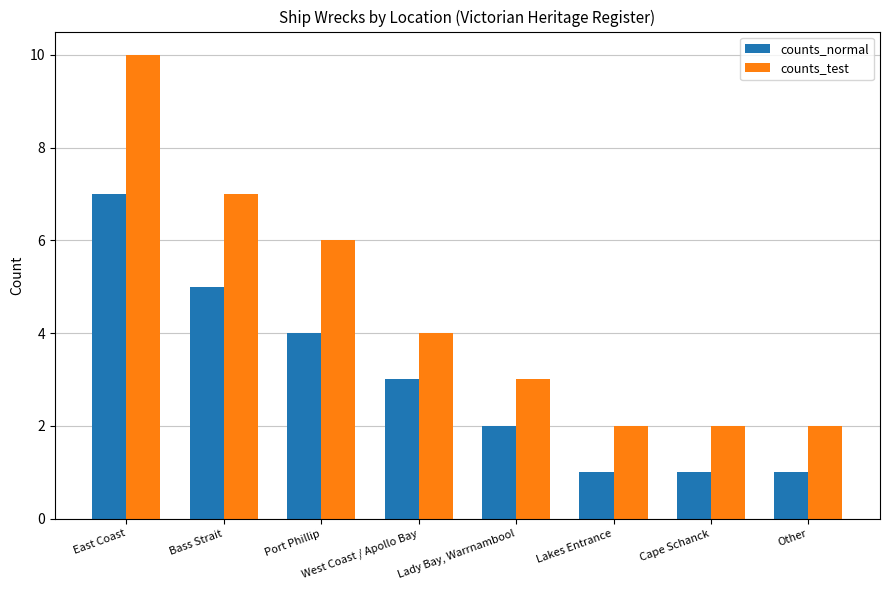

At which category is the sum across all series the highest?

East Coast